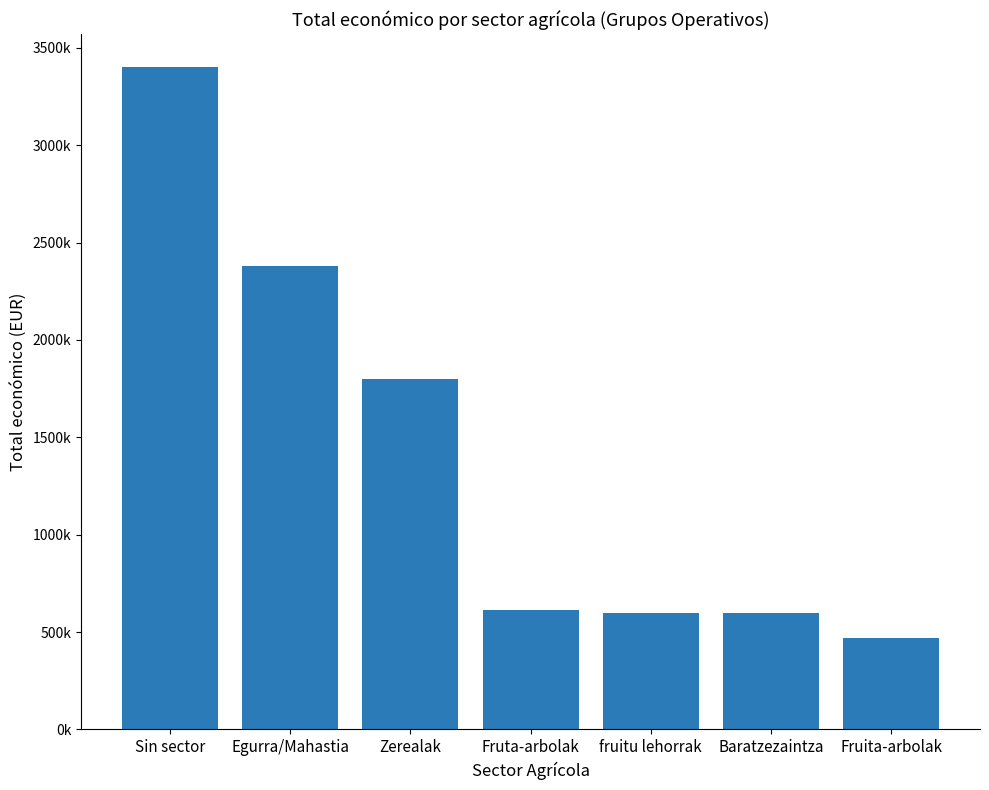

Which label corresponds to the largest value in the chart?

Sin sector